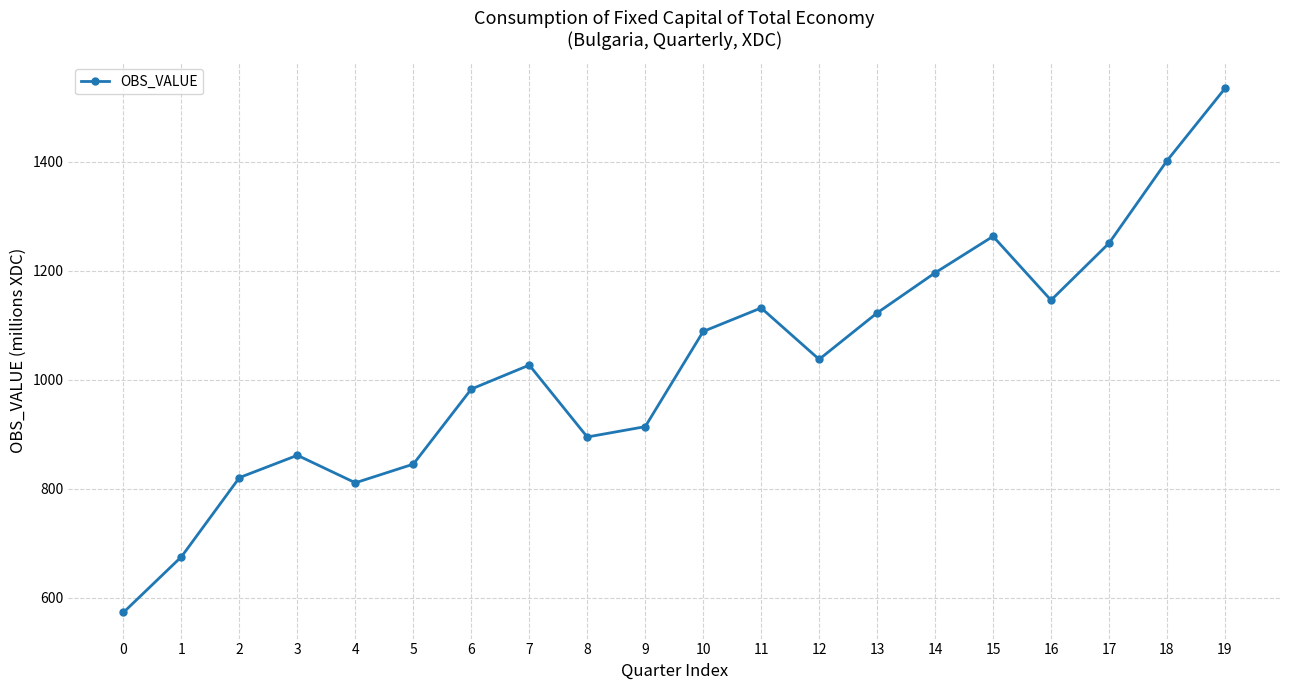

Which label corresponds to the largest value in the chart?

19